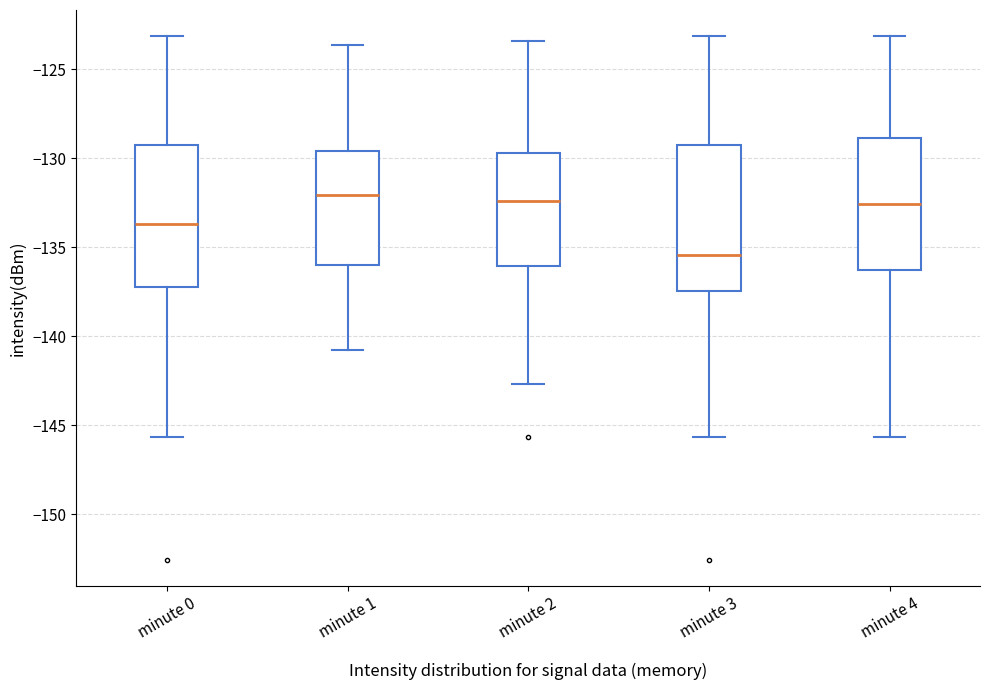

Reading left to right, transcribe this box plot: for each box, give where its median line is, the range the box spans, and where its two whiskers end, as read against the y-axis. The values are not printed on the chart, so give them approximately, as read against the axis.

minute 0: median -133.5, box -137.0 to -129.5, whiskers -145.5 to -123.0
minute 1: median -132.0, box -136.0 to -129.5, whiskers -140.5 to -123.5
minute 2: median -132.5, box -136.0 to -129.5, whiskers -142.5 to -123.5
minute 3: median -135.5, box -137.5 to -129.5, whiskers -145.5 to -123.0
minute 4: median -132.5, box -136.5 to -129.0, whiskers -145.5 to -123.0